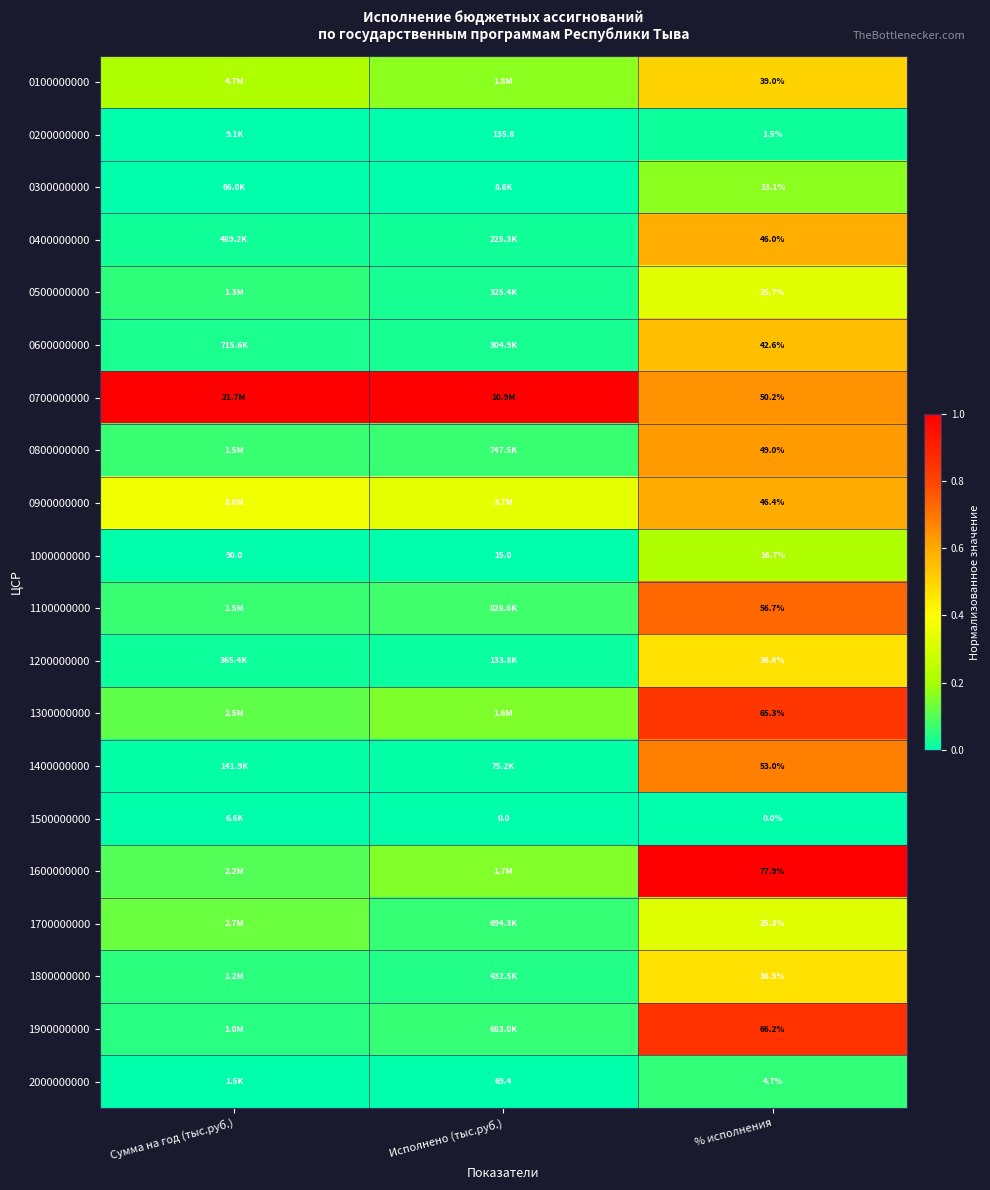

Which series has the largest total across all categories?

0700000000